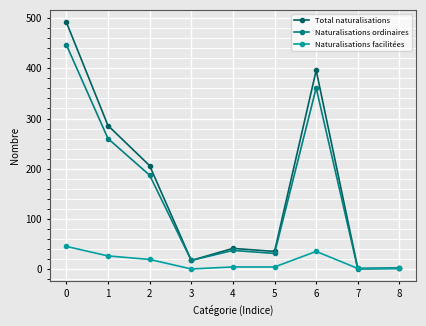

What is the value of the Naturalisations facilitées point at the 2nd from the left?

26